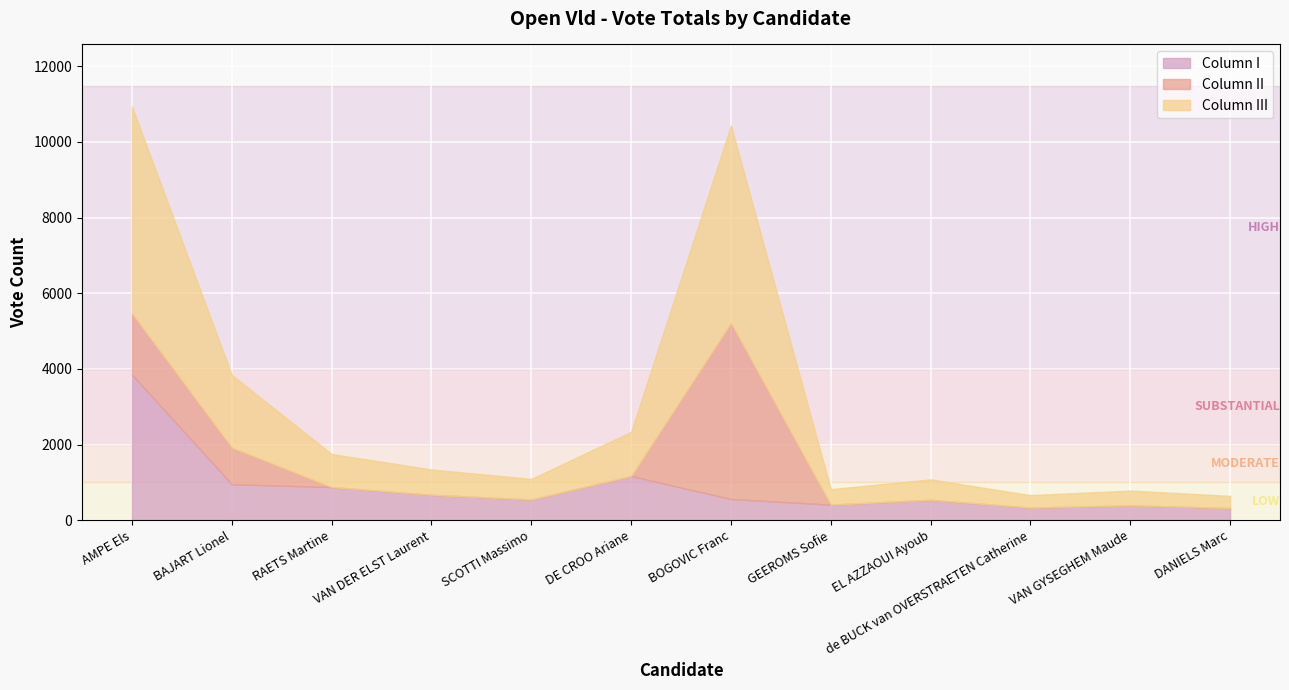

At which category is the sum across all series the highest?

AMPE Els